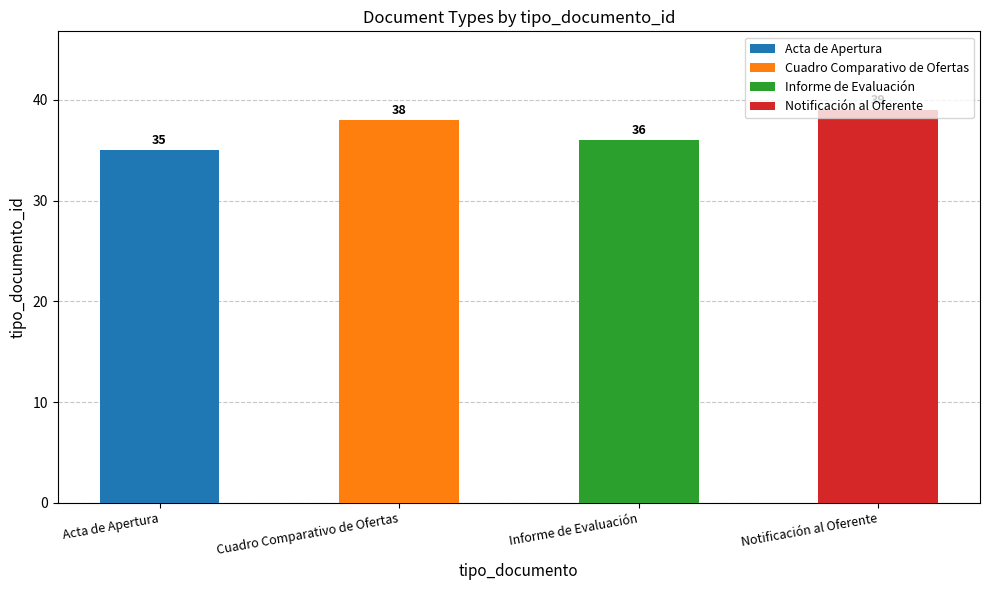

What is the difference between the second highest and second lowest values?

2